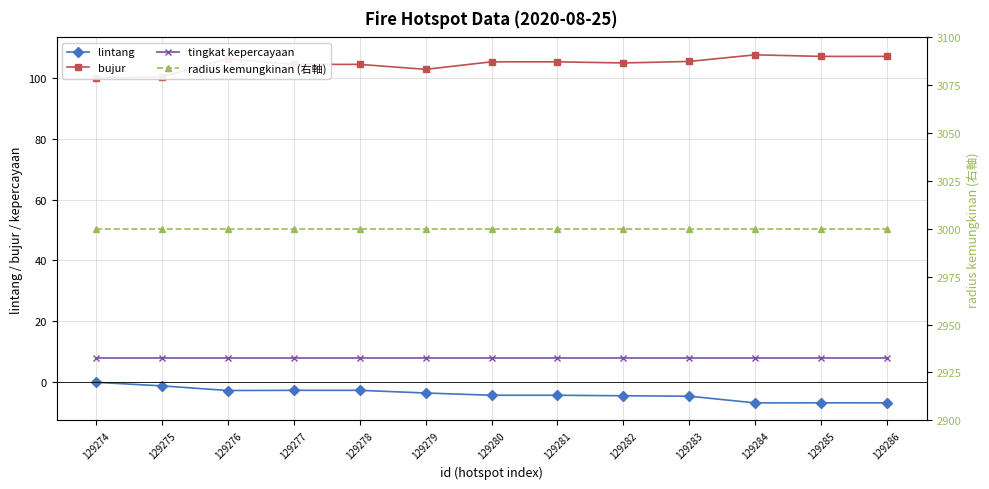

What are all the series names shown in the legend?

lintang, bujur, tingkat kepercayaan, radius kemungkinan (右軸)